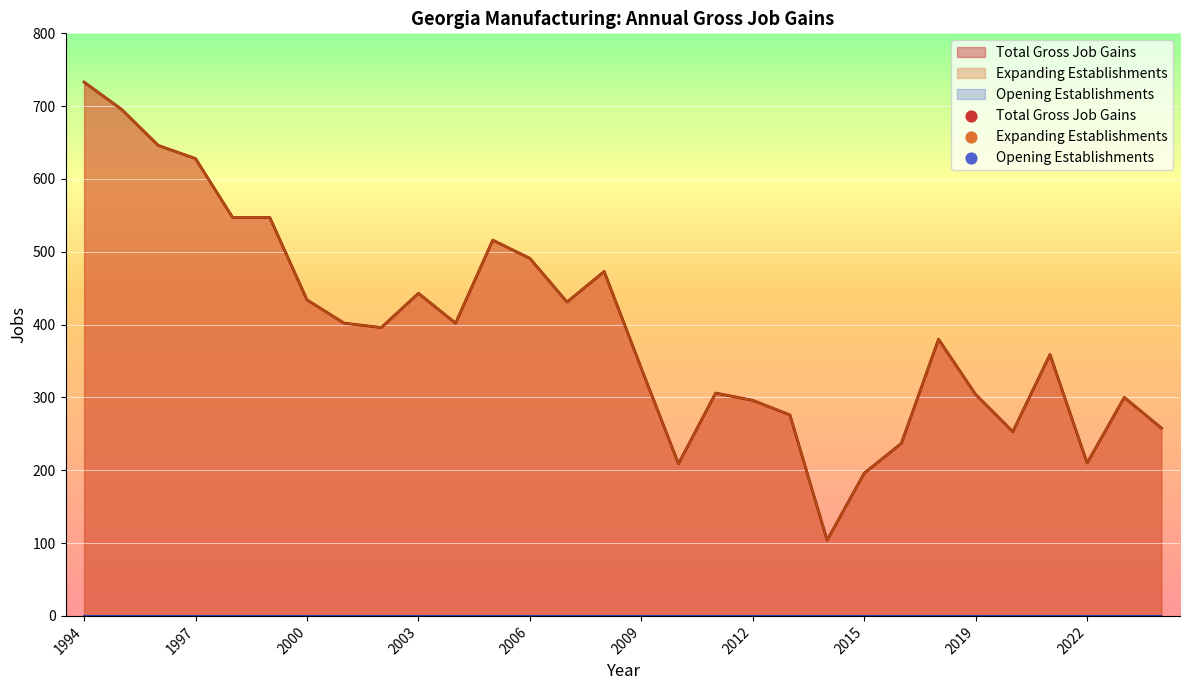

At which category is the sum across all series the highest?

1994